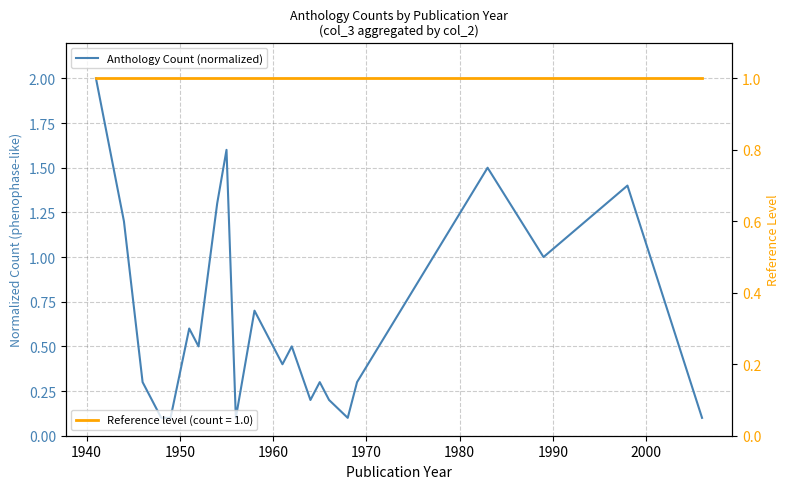

Reading right to left, transcribe all the data shown in this chart.

0.1	1.4	1.0	1.5	0.3	0.1	0.2	0.3	0.2	0.5	0.4	0.5	0.7	0.4	0.1	1.6	1.3	0.9	0.5	0.6	0.1	0.1	0.3	1.2	2.0